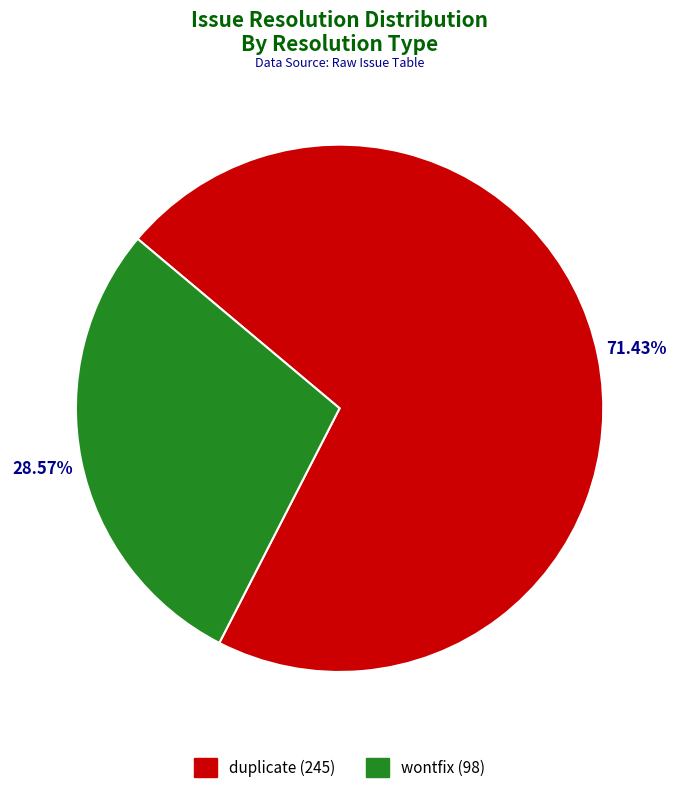

Is there any slice that represents more than half of the pie?

Yes